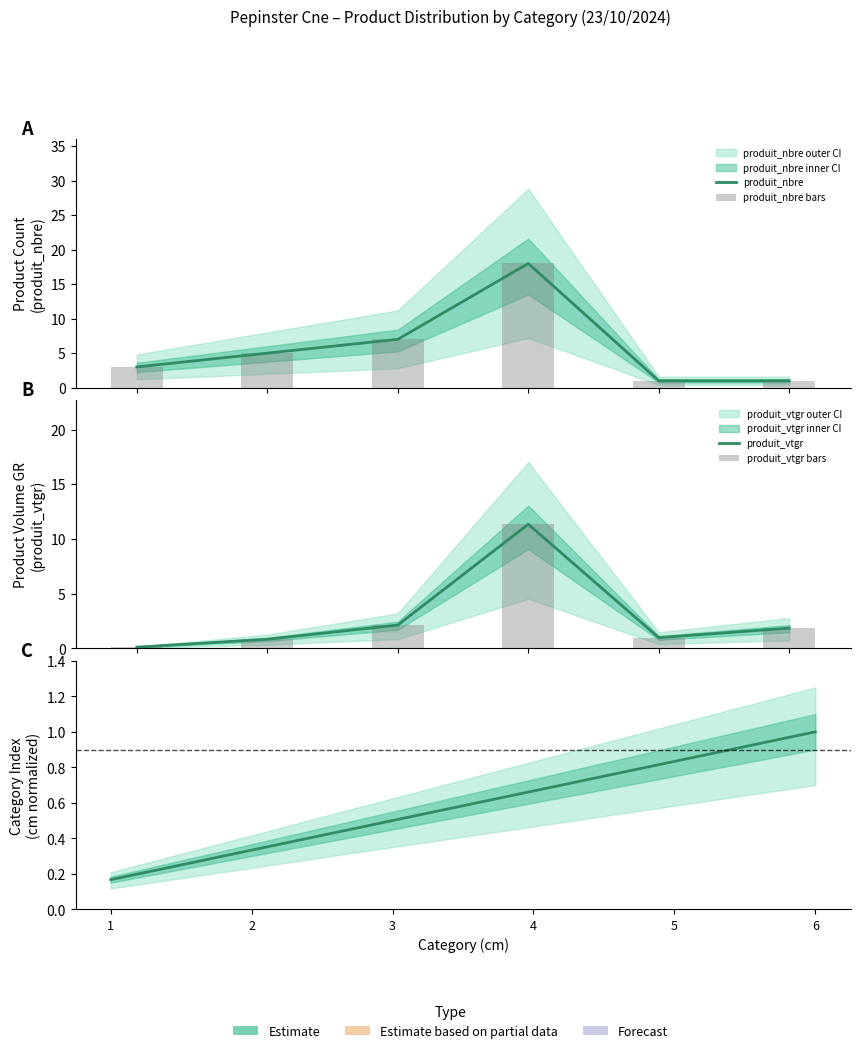

At 3, list the series in order from smallest to largest.

cm (normalized), produit_vtgr, produit_vtgr bars, produit_nbre, produit_nbre bars